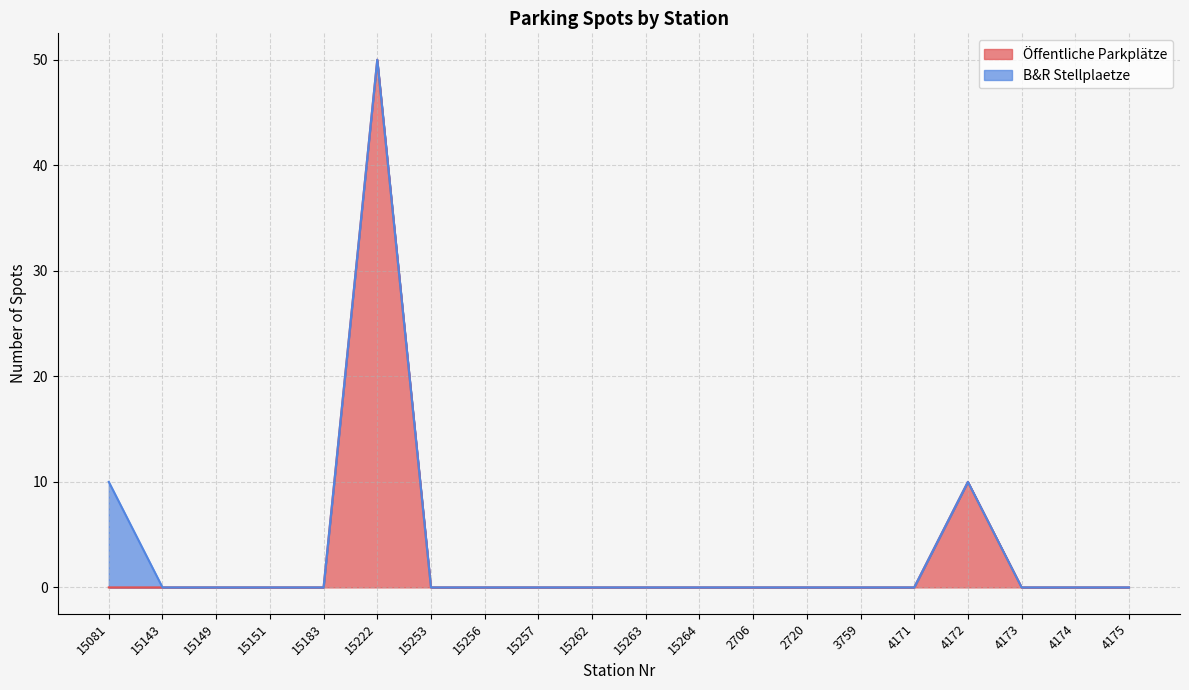

What is the label of the 18th point from the left?

4173